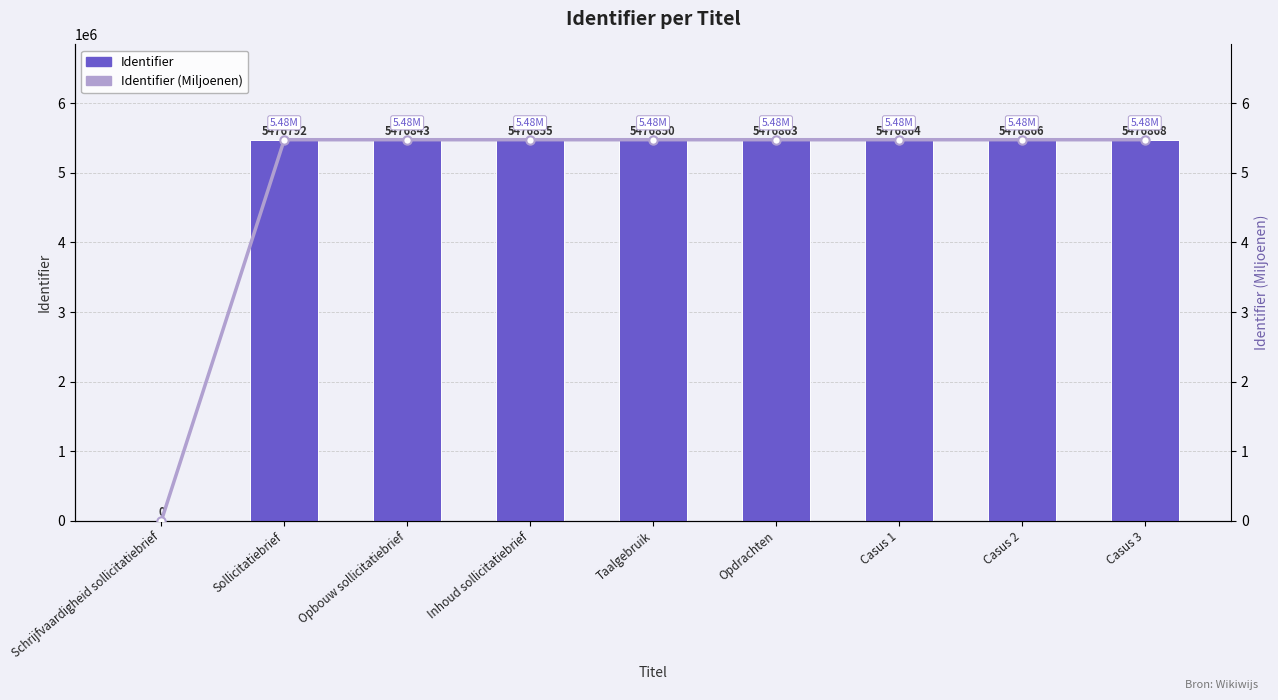

True or false: Identifier has a value of 5476866.0 at Casus 2.

True